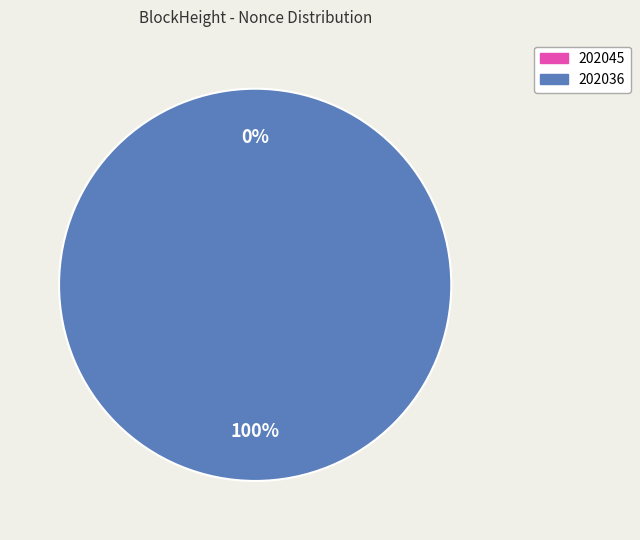

Do 202036 and 202045 together represent more than half of the pie?

Yes